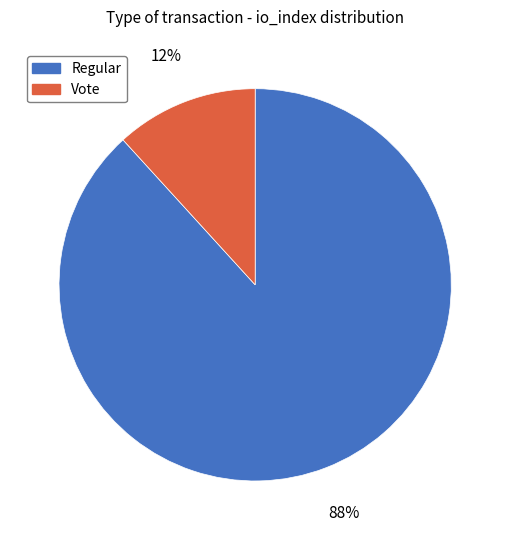

Does Regular represent more than half of the total?

Yes